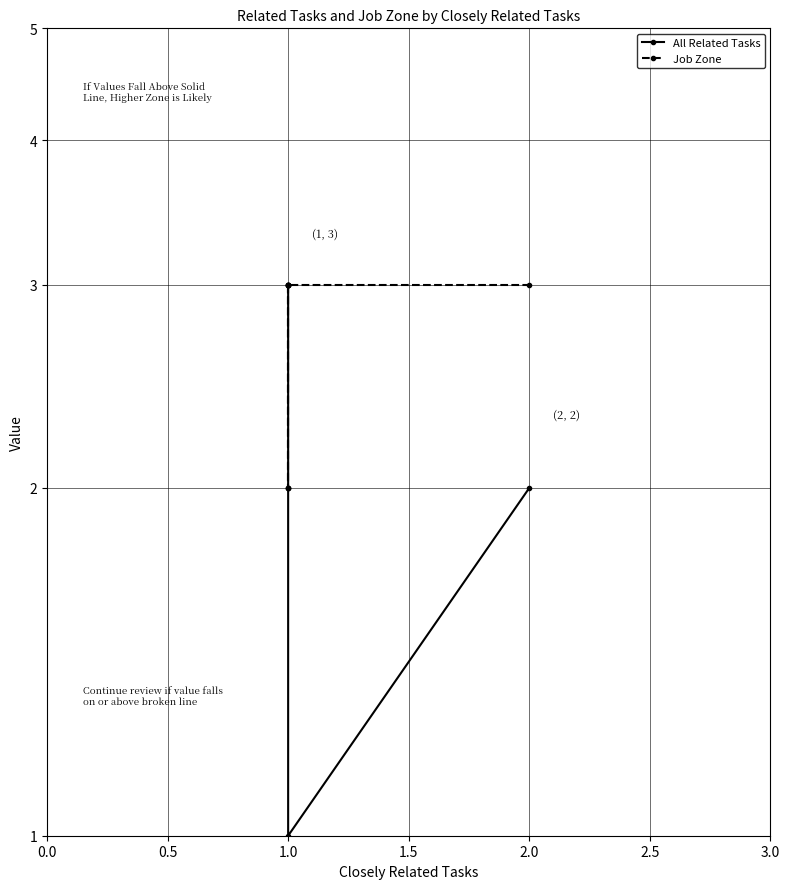

How many data points in All Related Tasks are less than 2?

1